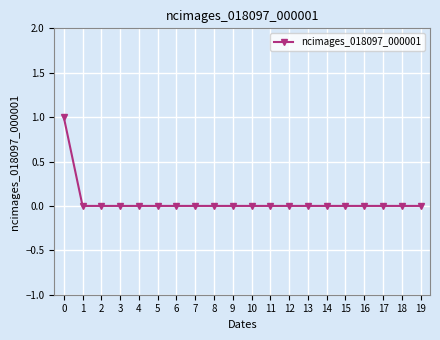

True or false: the data shows 0 at 16.

True